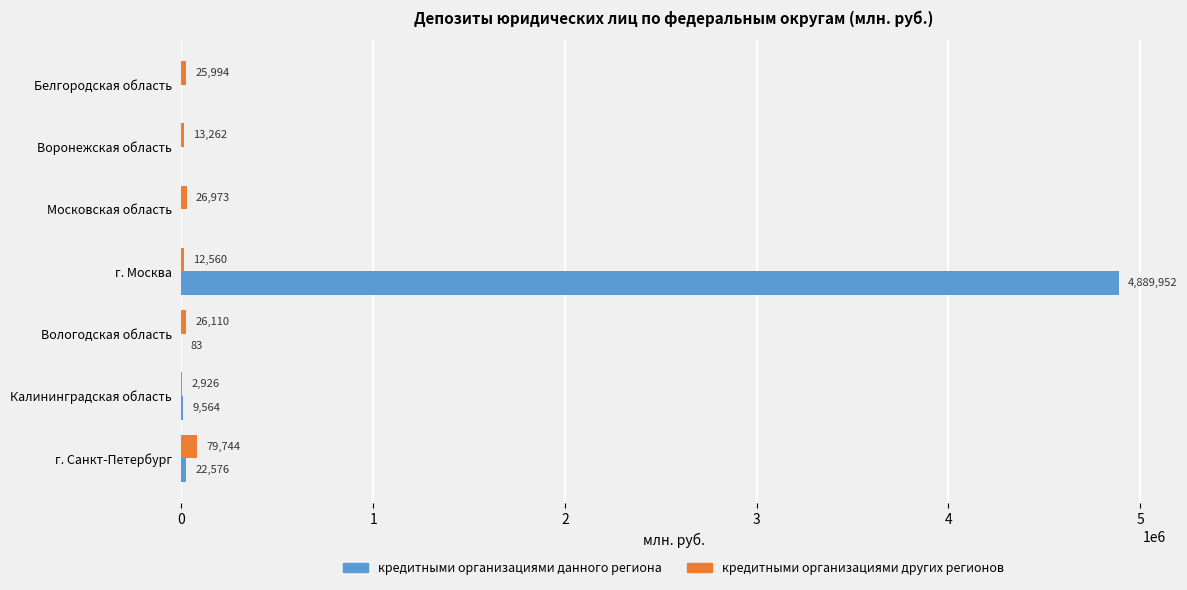

Which category has the highest value across all series?

г. Москва